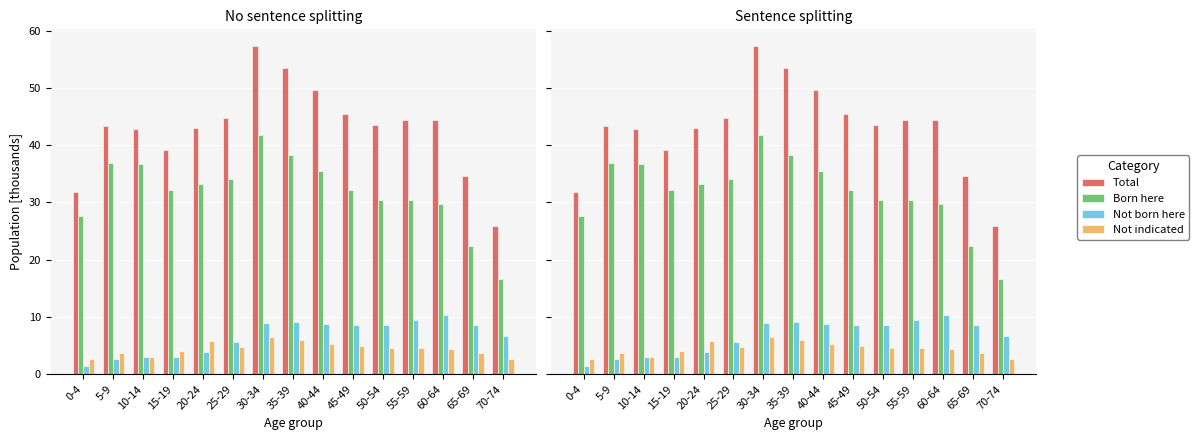

At which category is the sum across all series the highest?

30-34